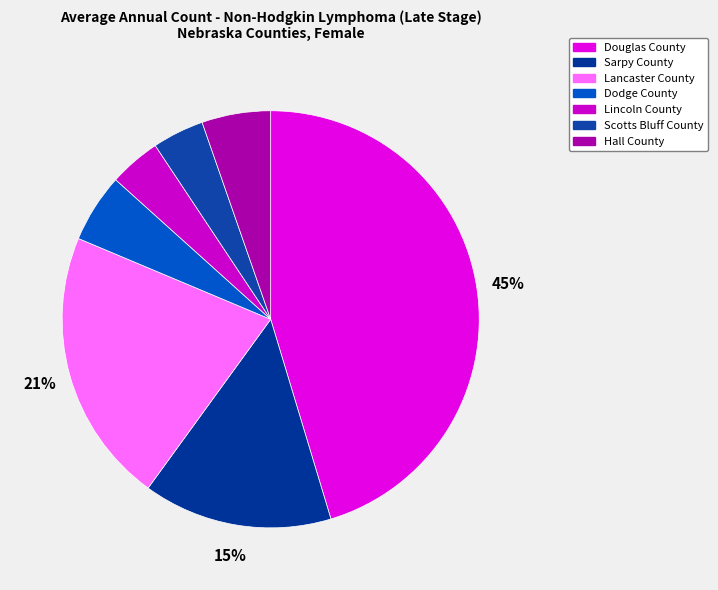

Approximately how many times larger is the value at Lincoln County compared to Dodge County?

0.8